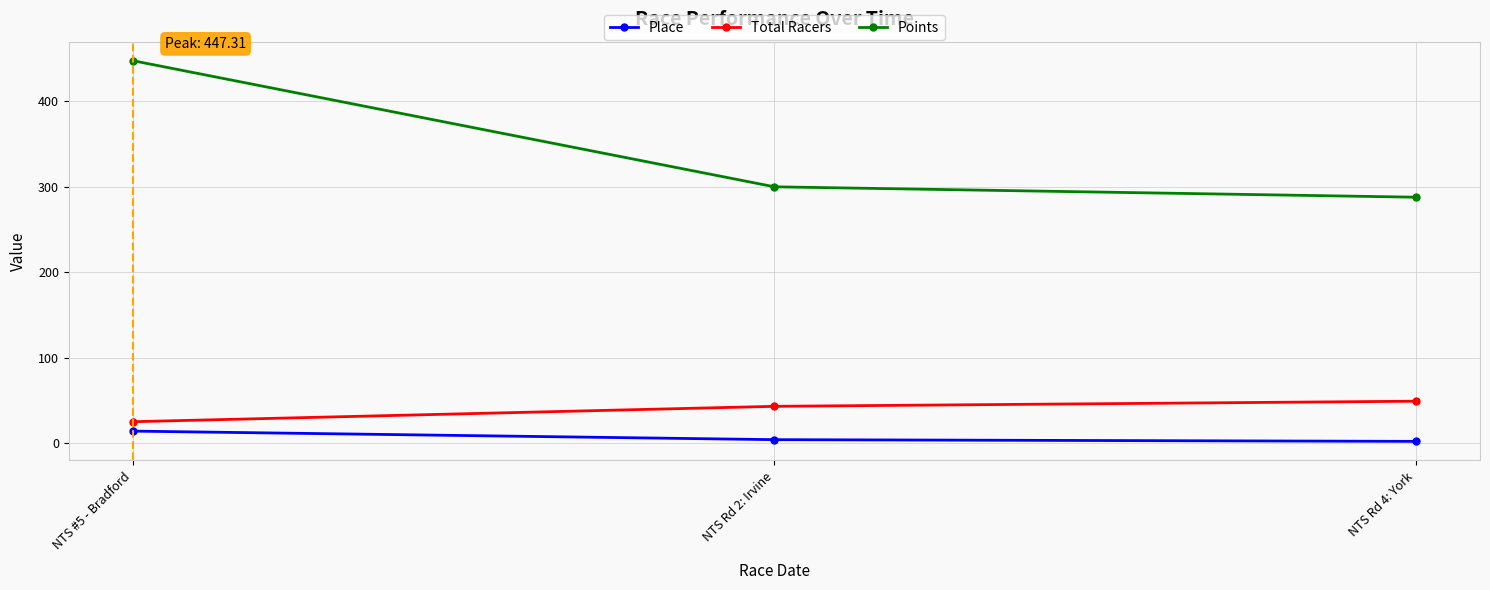

Rank the series at NTS Rd 2: Irvine from highest to lowest value.

Points, Total Racers, Place